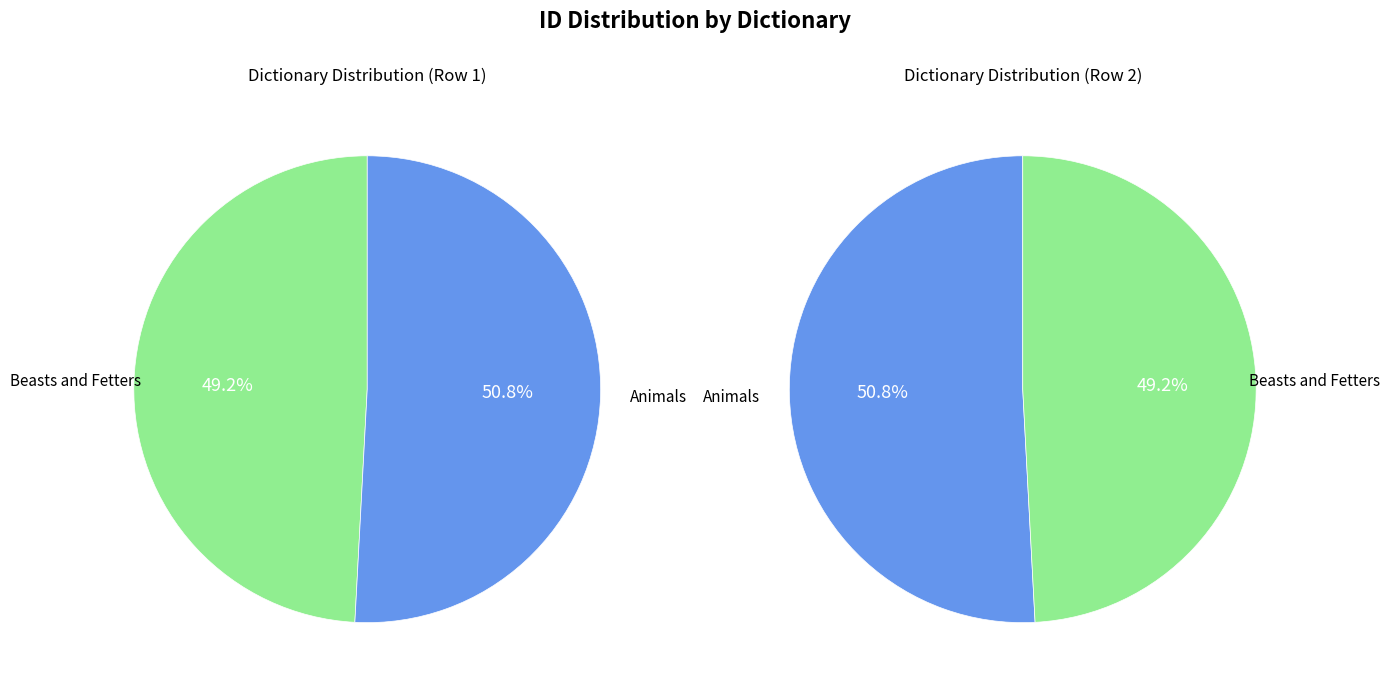

How many slices are in this pie chart?

2